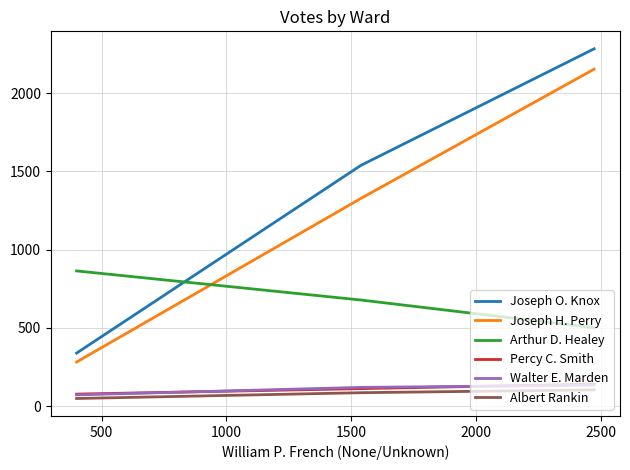

Which series has the widest spread of values?

Joseph O. Knox